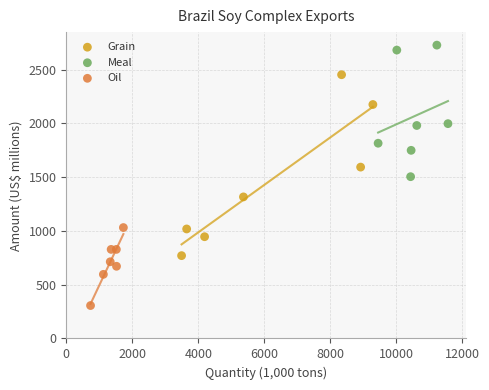

Which series has the largest Y range (max minus min)?

Grain